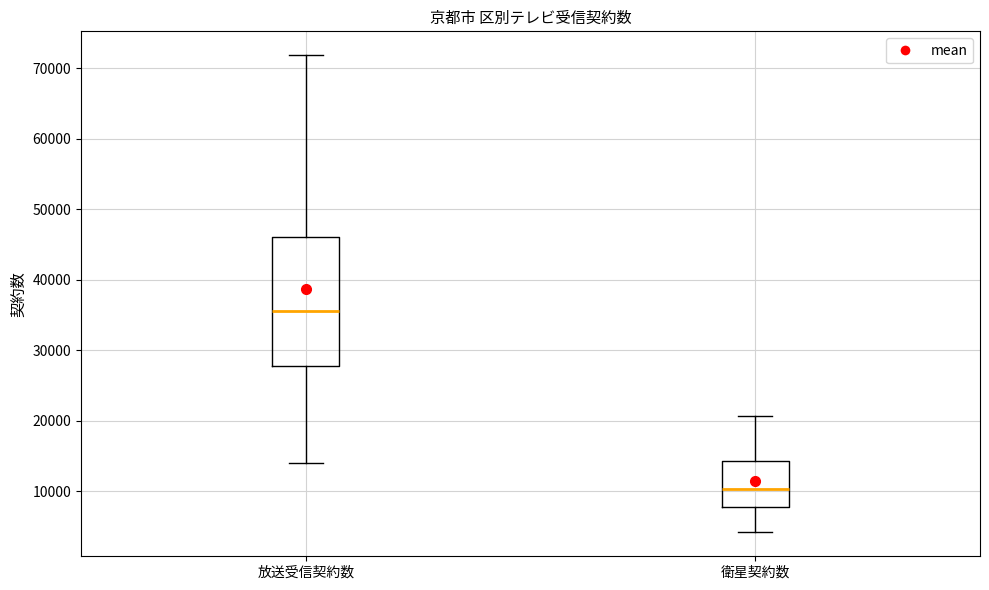

Reading left to right, transcribe this box plot: for each box, give where its median line is, the range the box spans, and where its two whiskers end, as read against the y-axis. The values are not printed on the chart, so give them approximately, as read against the axis.

放送受信契約数: median 36000, box 28000 to 46000, whiskers 14000 to 72000
衛星契約数: median 10000, box 8000 to 14000, whiskers 4000 to 21000